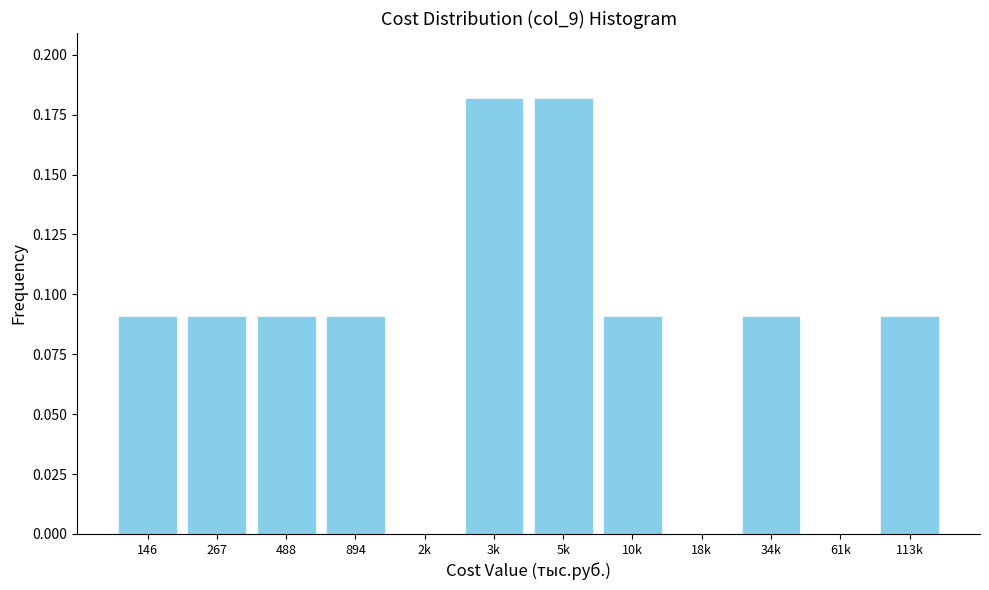

What is the sum of all values?

1.0